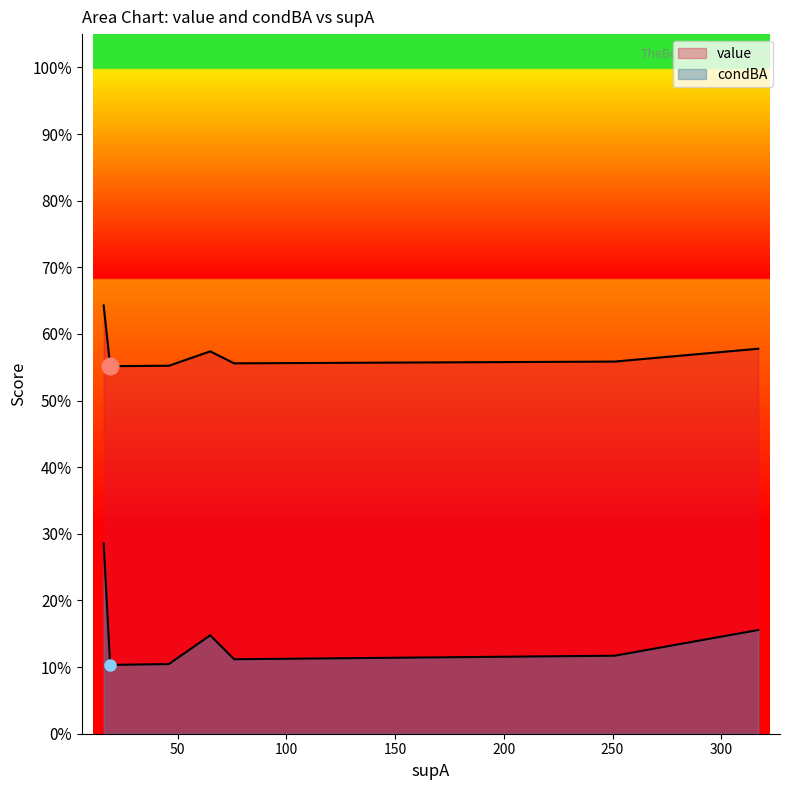

True or false: condBA and value intersect in this chart.

False